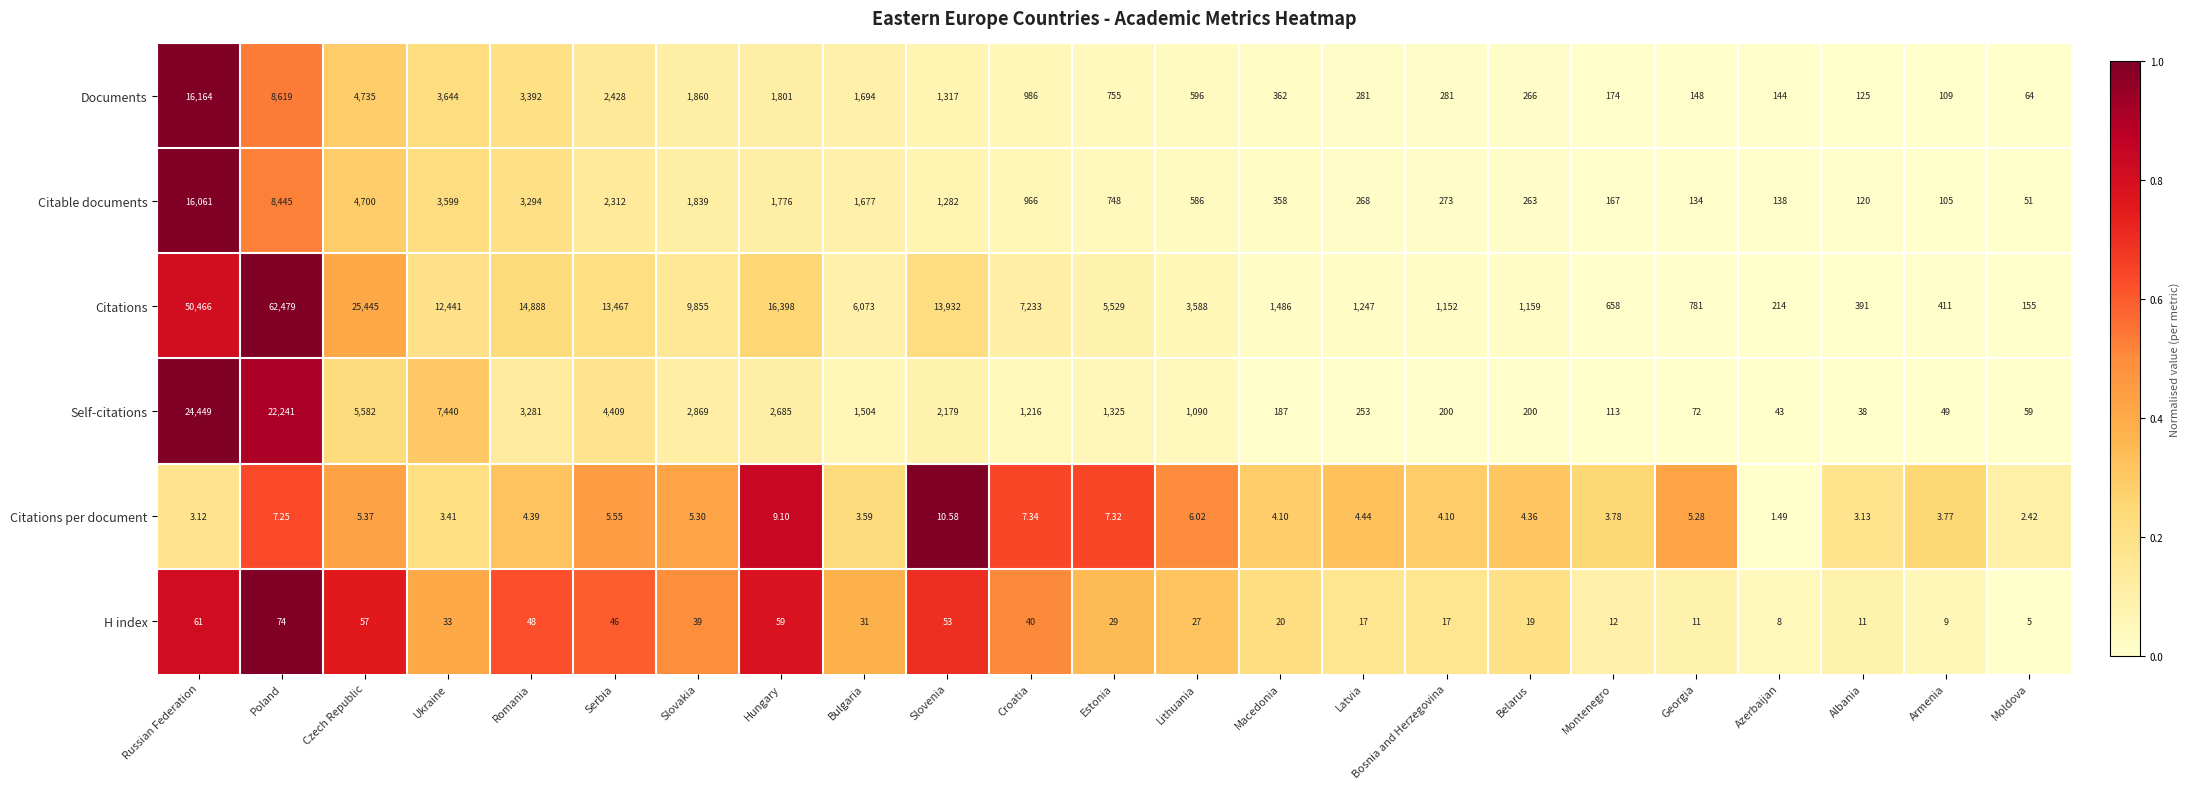

Which category has the lowest value across all series?

Azerbaijan